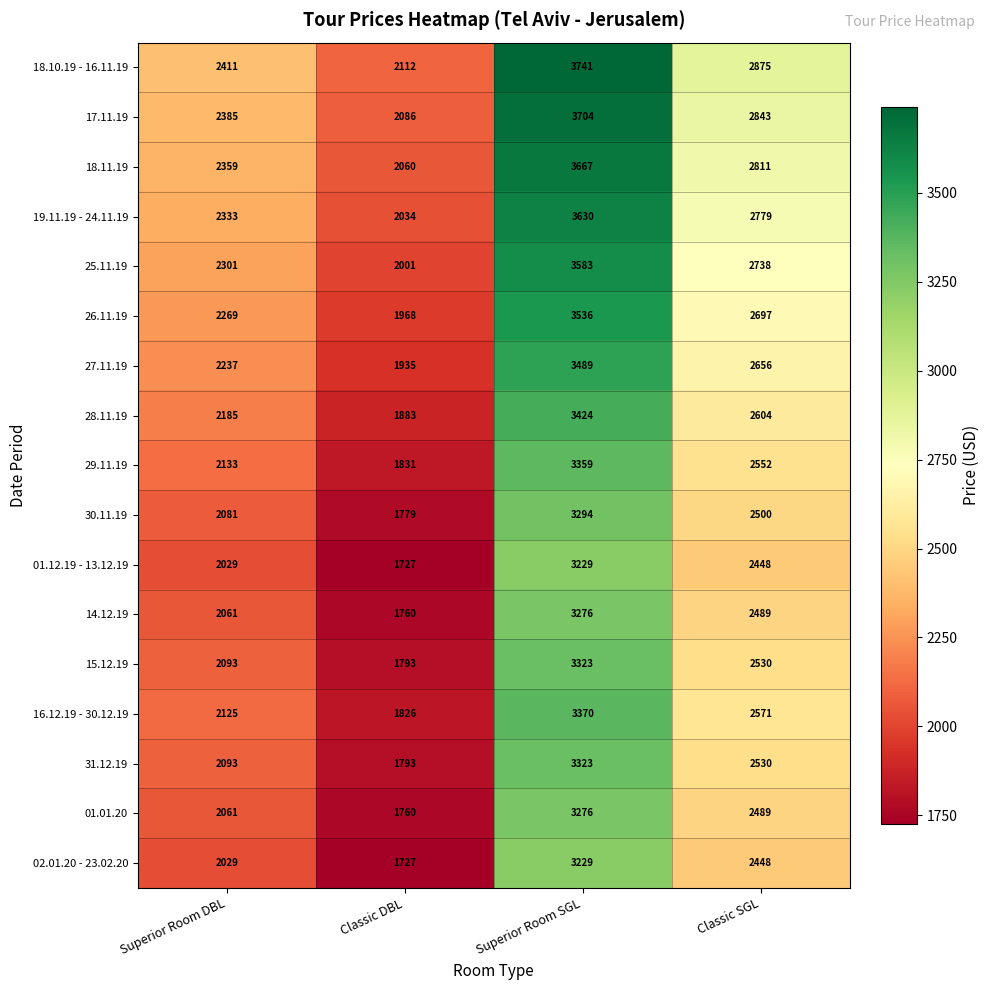

How many data points does each series have?

4